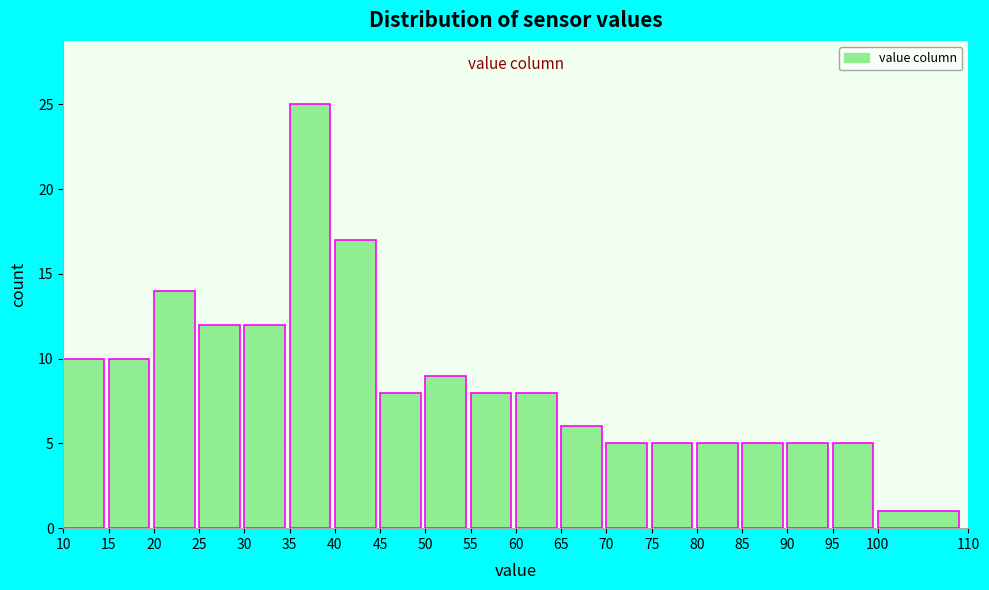

Over which range of the x-axis is the bar tallest?

35 to 40